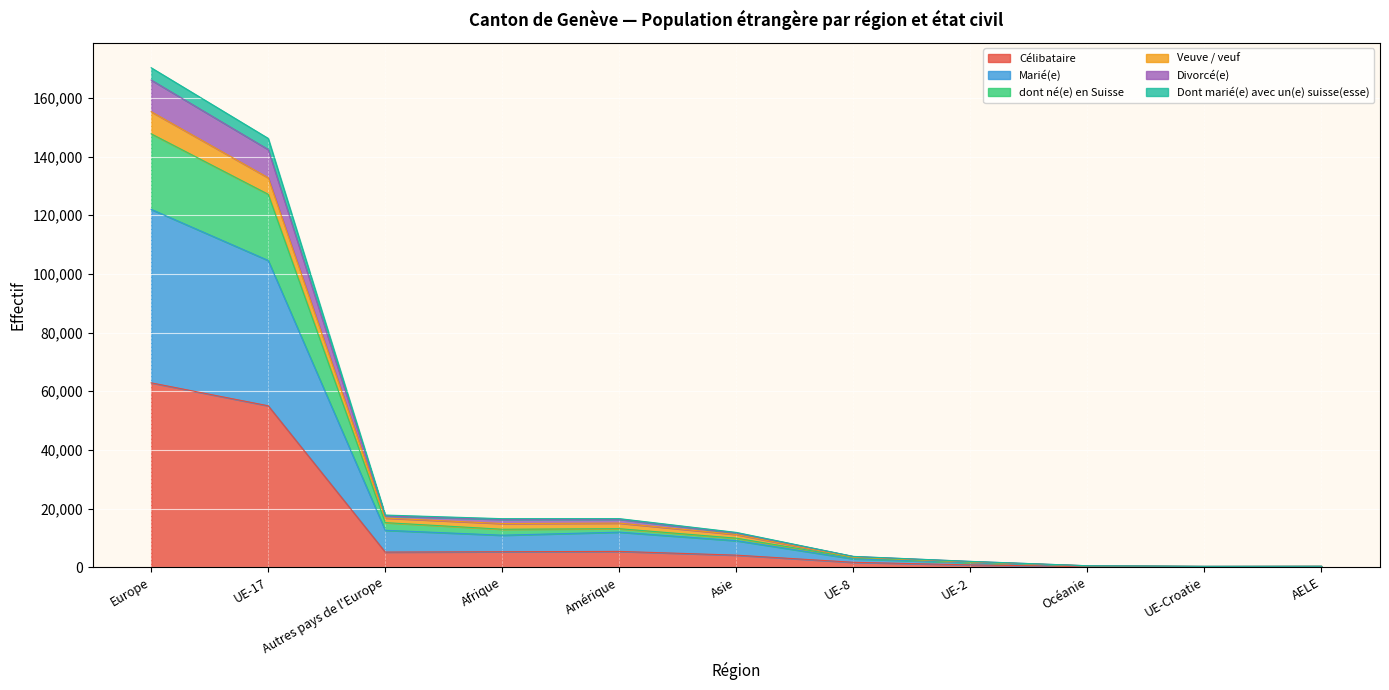

Does the chart display data point markers on the line(s)?

No